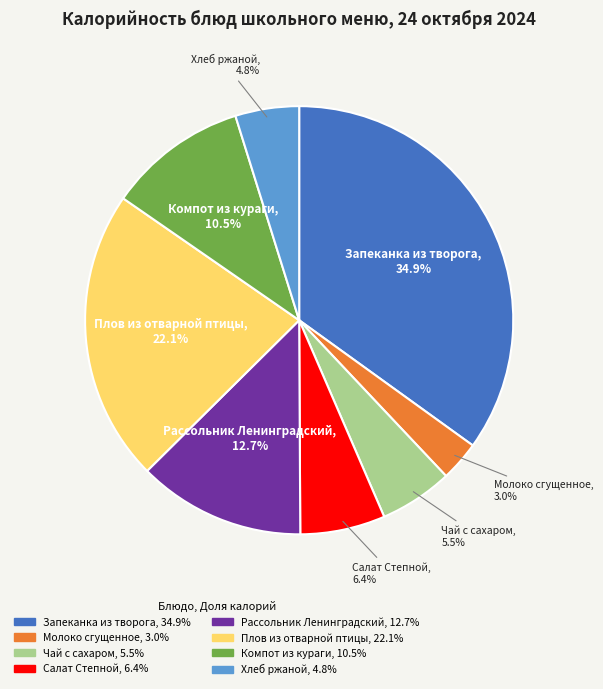

Is Плов из отварной птицы the majority of the pie?

No